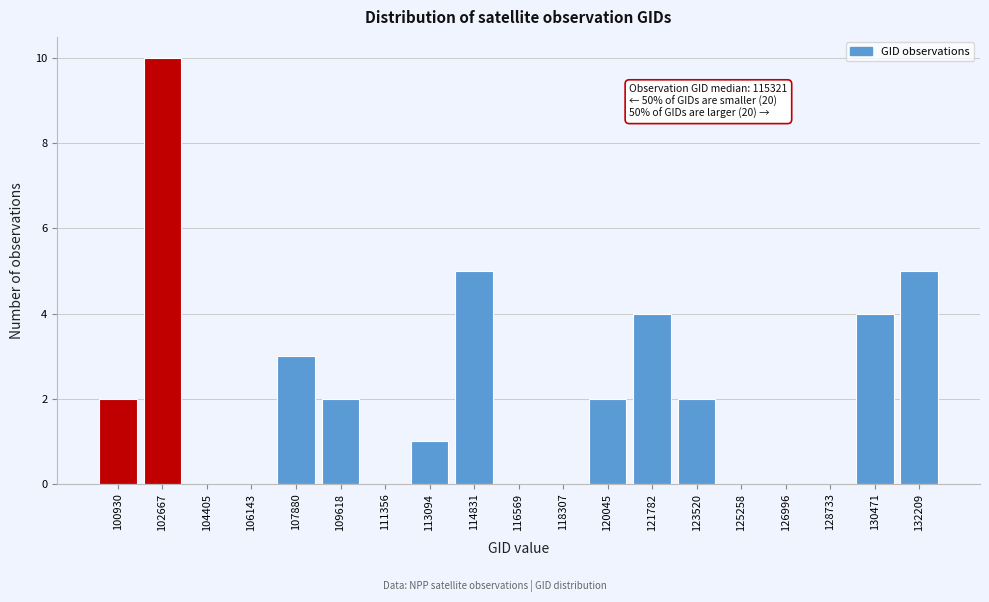

Reading left to right, list all the values displayed in this chart.

100930=2	102667=10	104405=0	106143=0	107880=3	109618=2	111356=0	113094=1	114831=5	116569=0	118307=0	120045=2	121782=4	123520=2	125258=0	126996=0	128733=0	130471=4	132209=5